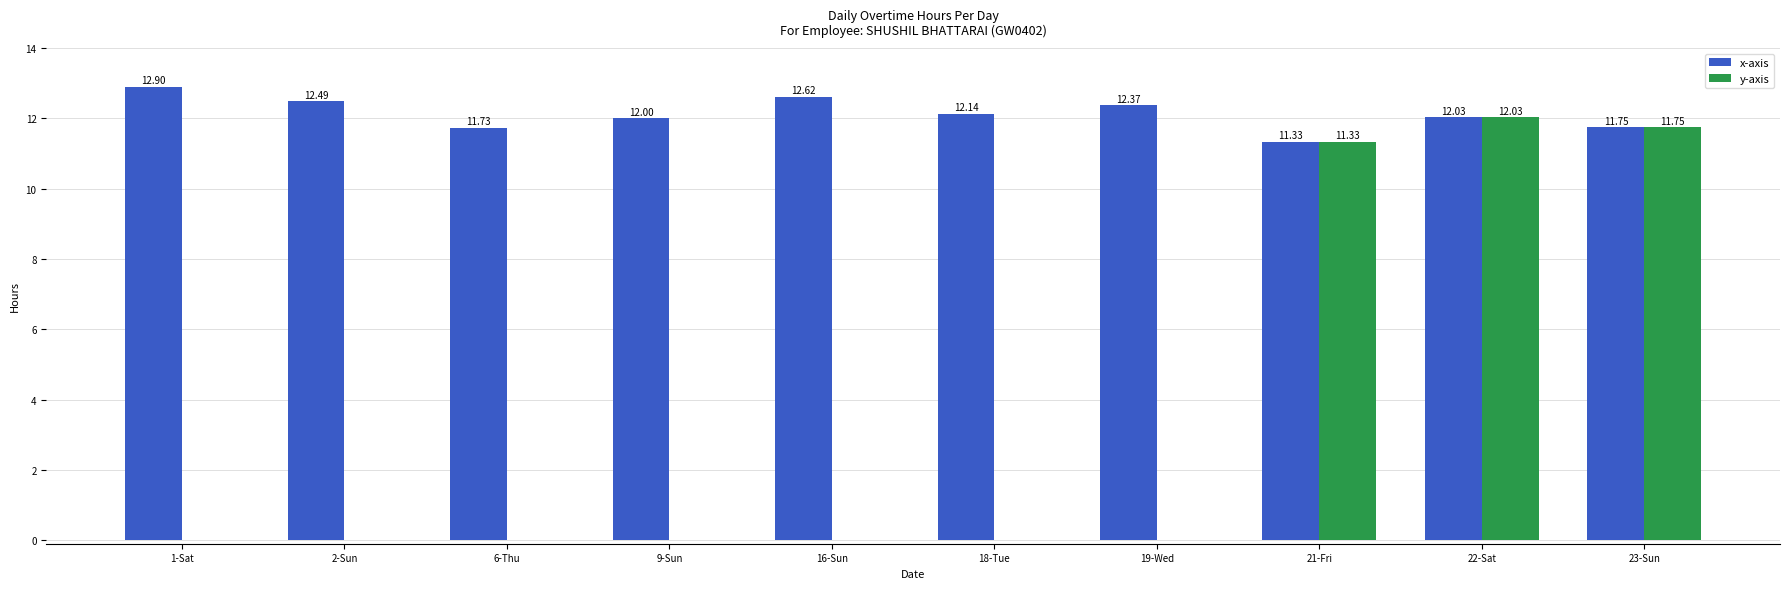

Reading left to right, what are all the values shown in this chart?

x-axis: 1-Sat=12.9	2-Sun=12.5	6-Thu=11.7	9-Sun=12.0	16-Sun=12.6	18-Tue=12.1	19-Wed=12.4	21-Fri=11.3	22-Sat=12.0	23-Sun=11.8
y-axis: 1-Sat=0.0	2-Sun=0.0	6-Thu=0.0	9-Sun=0.0	16-Sun=0.0	18-Tue=0.0	19-Wed=0.0	21-Fri=11.3	22-Sat=12.0	23-Sun=11.8